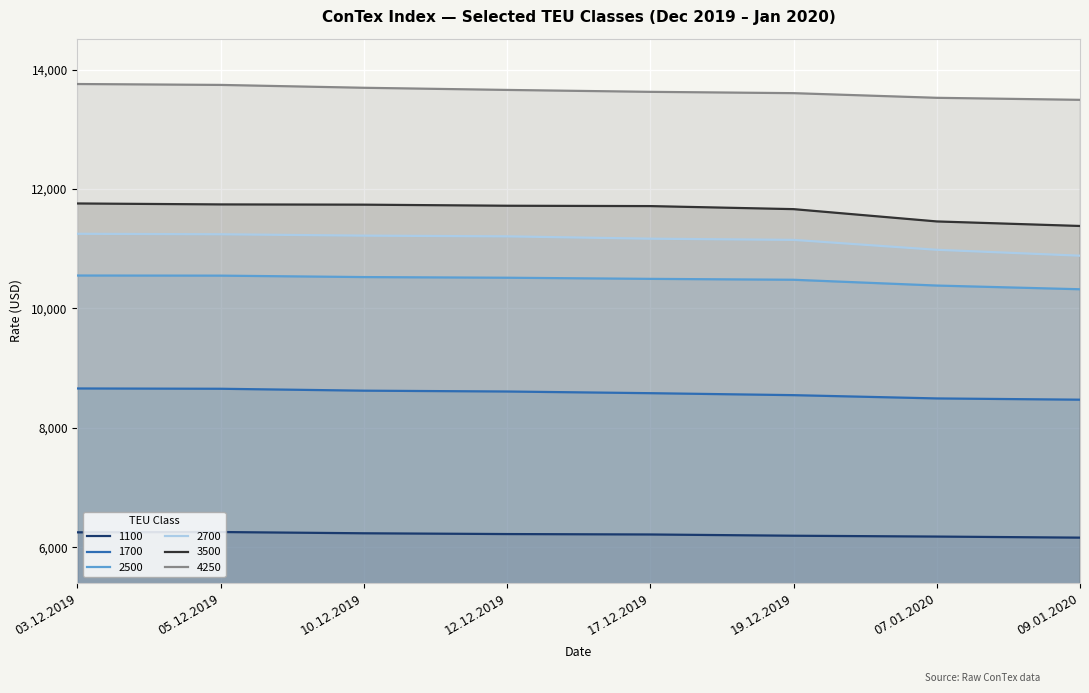

What is the highest value of the 1700 series?

8659